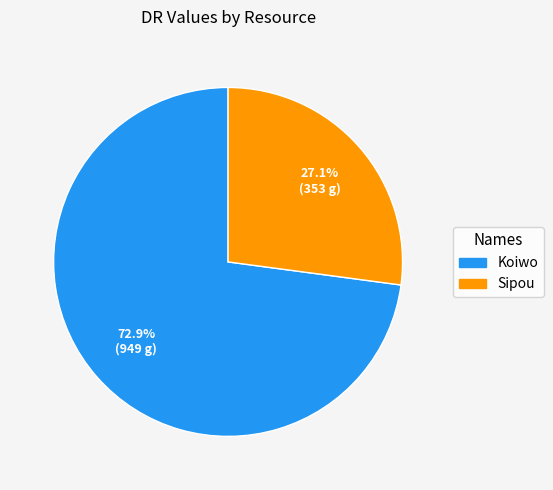

Approximately how many times larger is the value at Sipou compared to Koiwo?

0.4